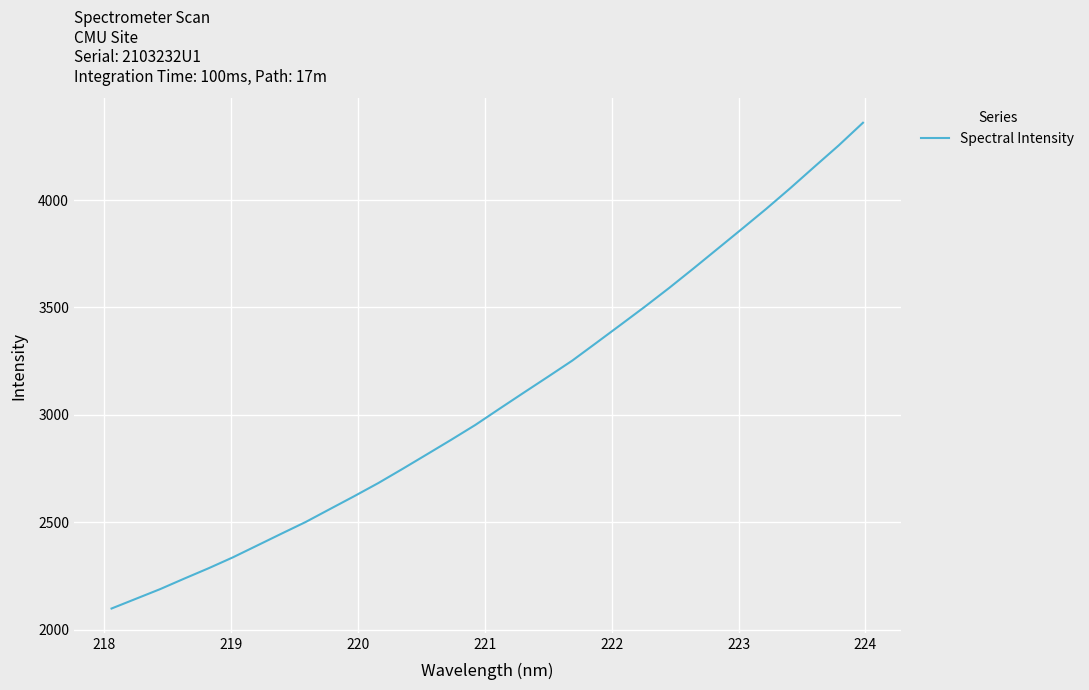

What is the smallest value displayed?

2098.4